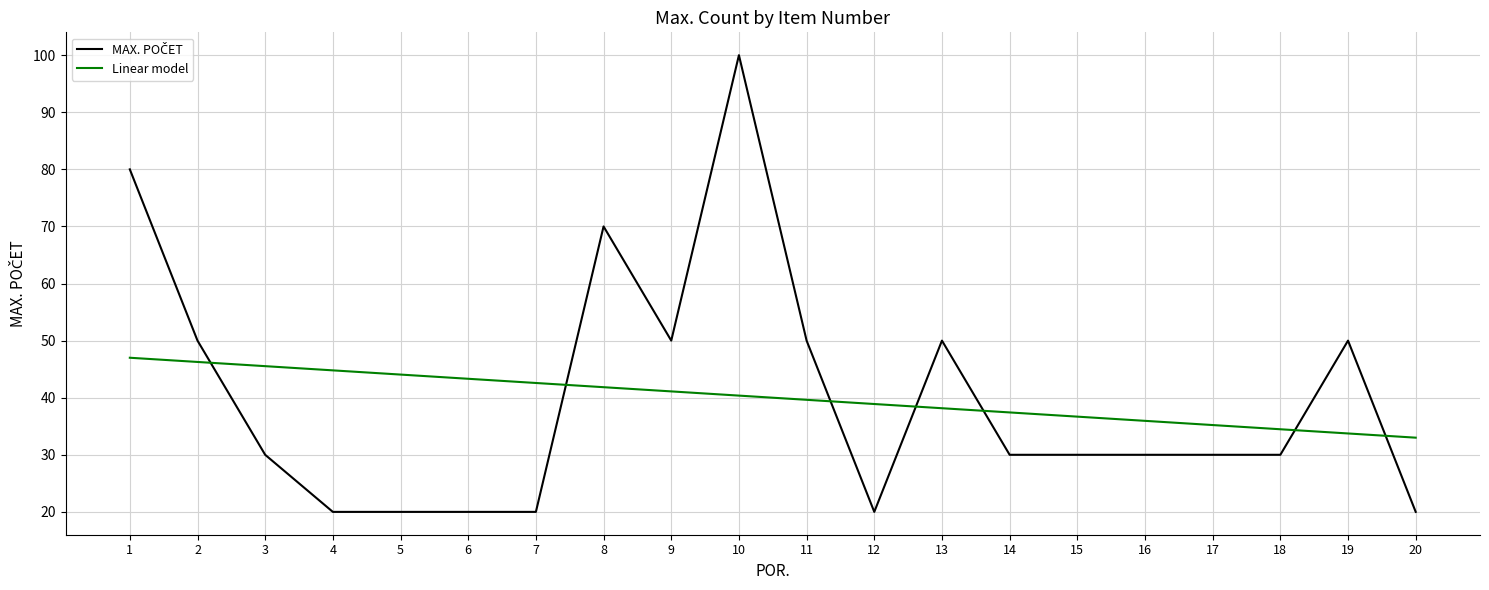

What is the spread (max minus min) of values at 9?

8.9